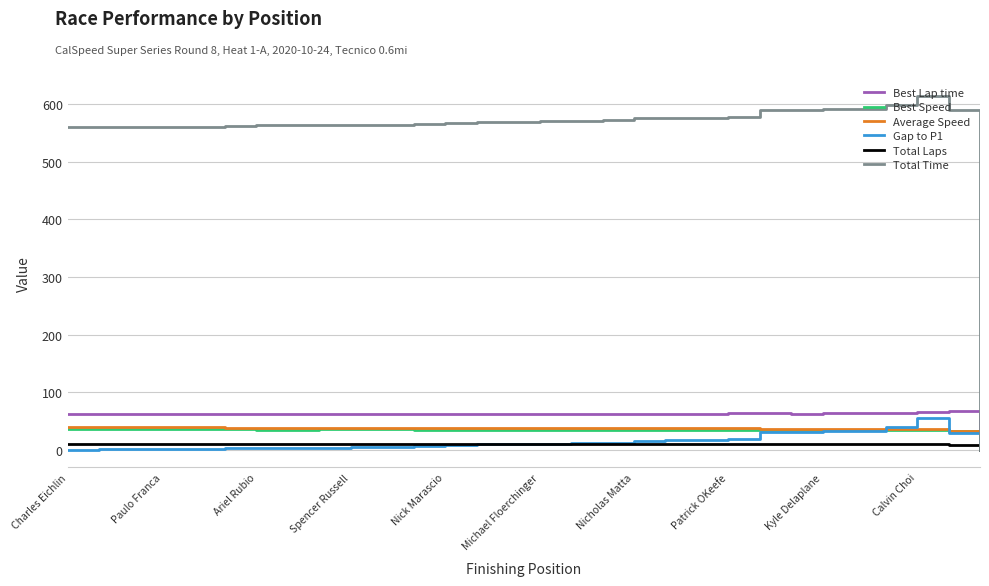

Which series has the widest spread of values?

Total Time